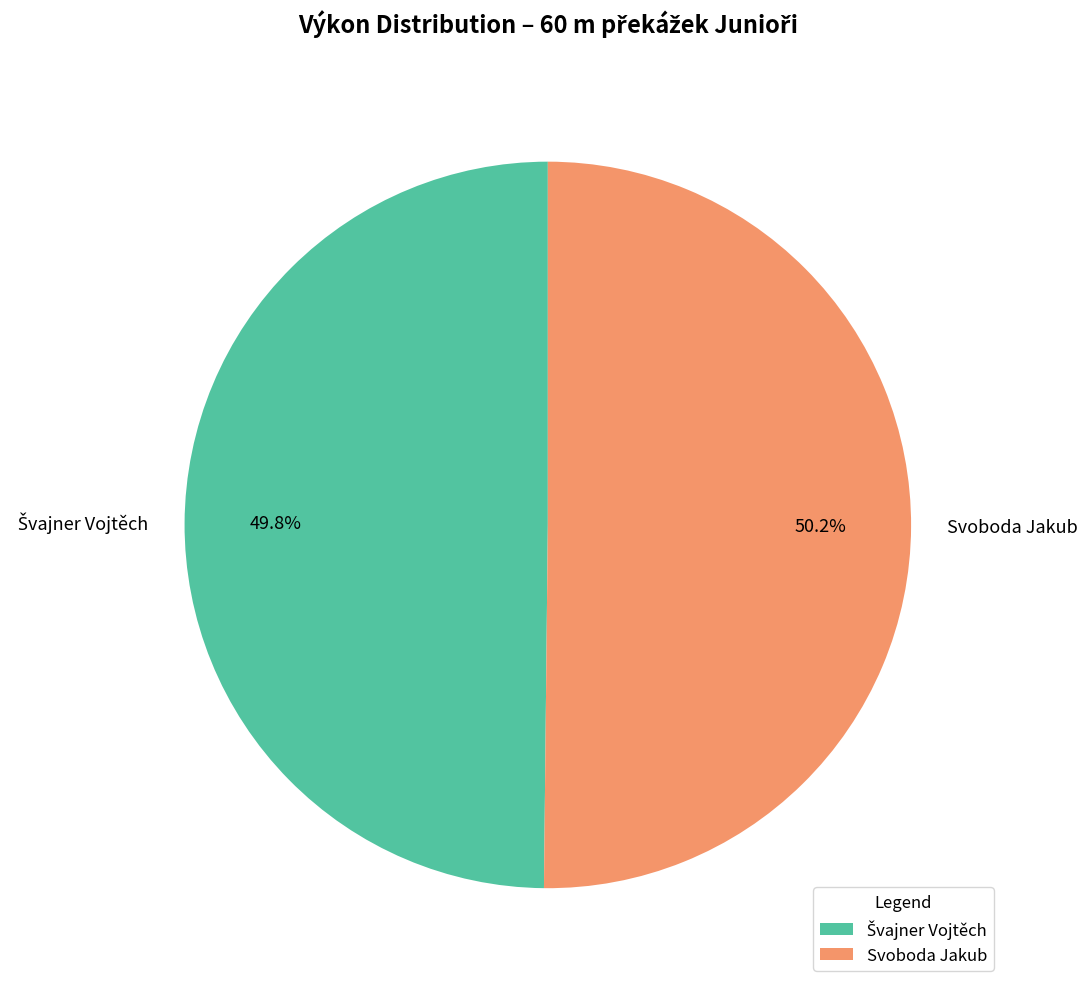

Does any single category account for the majority?

Yes